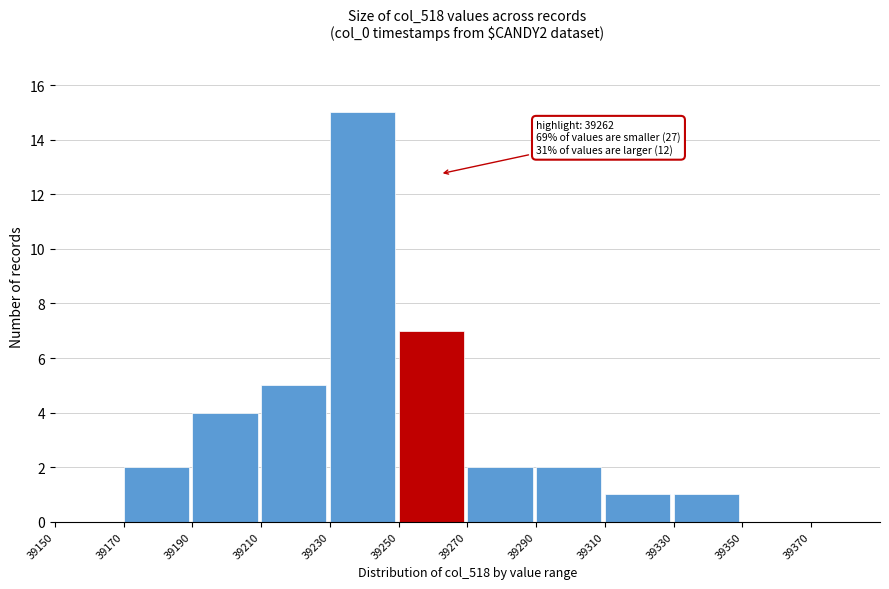

Which range on the x-axis has the tallest bar?

39230 to 39250